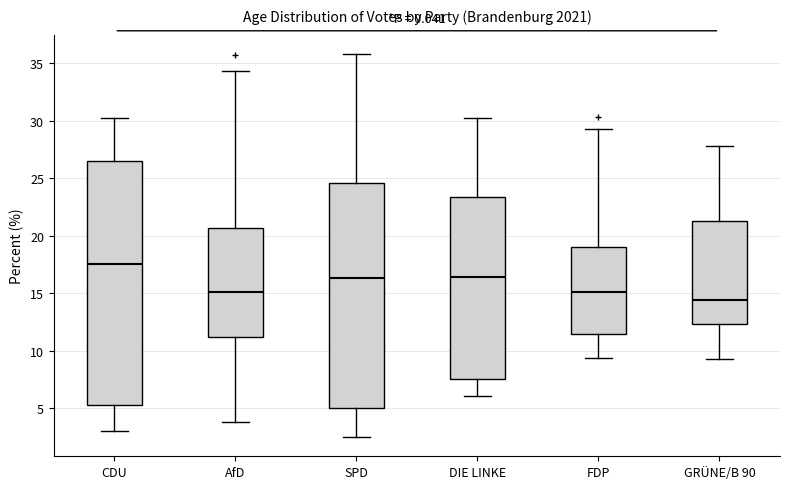

Which box is the tallest, from its lower edge to its upper edge?

CDU